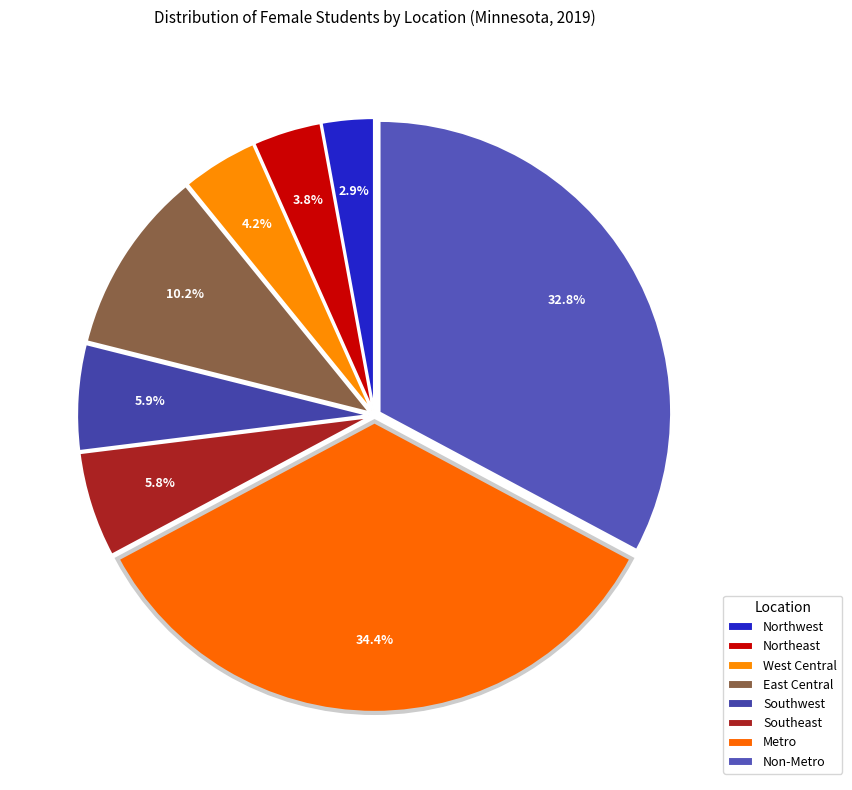

To the nearest percent, what is the difference between the Southeast and Northwest slice percentages?

3%